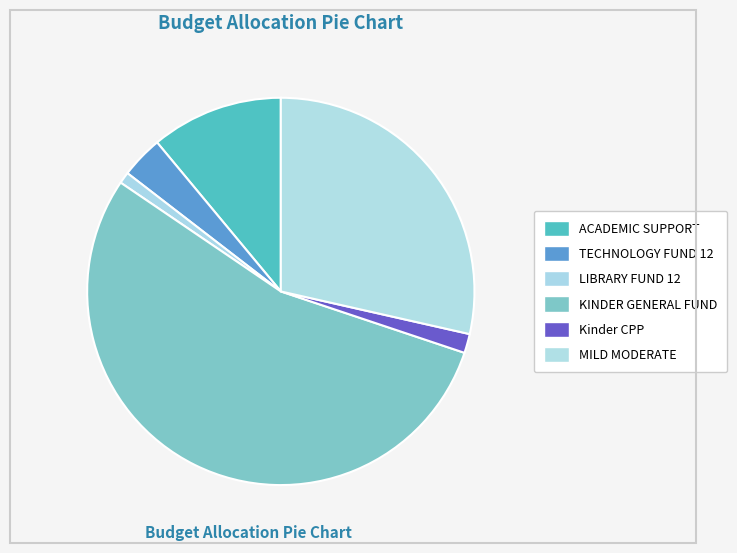

What is the smallest slice in the pie chart?

LIBRARY FUND 12